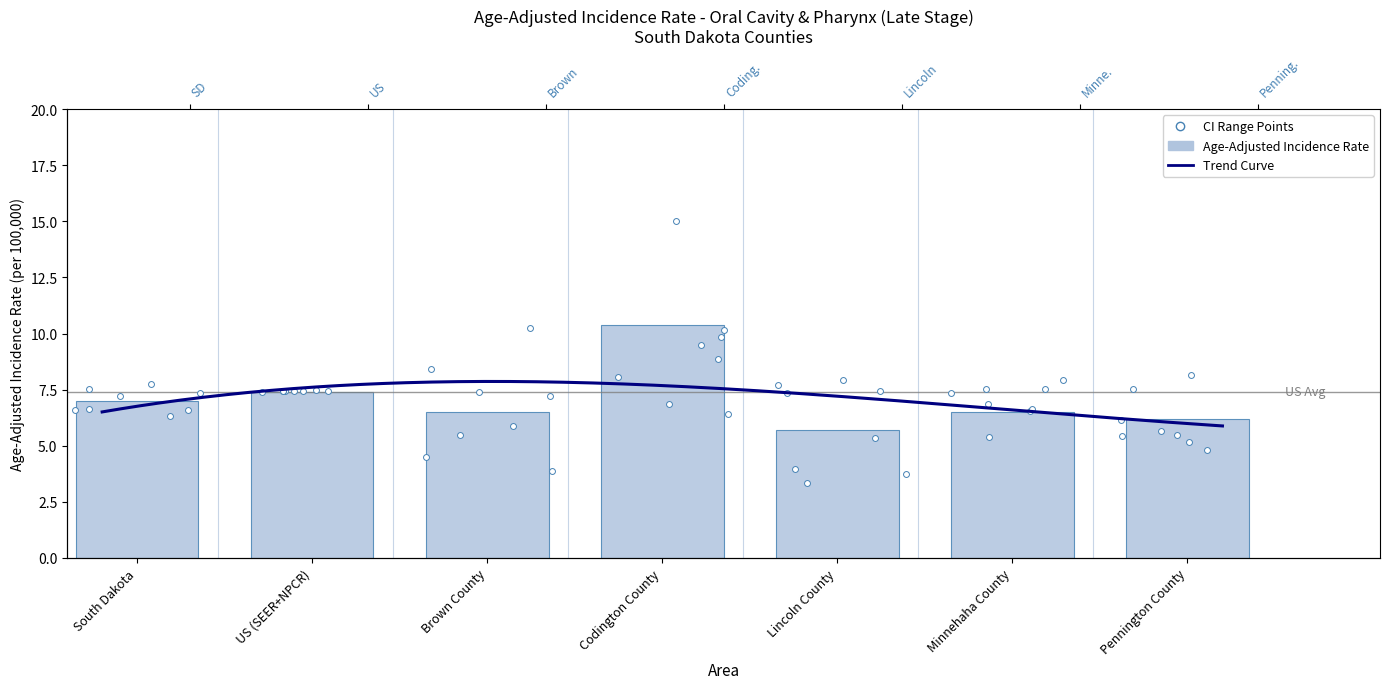

What is the ratio of the value at Minnehaha County to the value at Brown County?

1.0